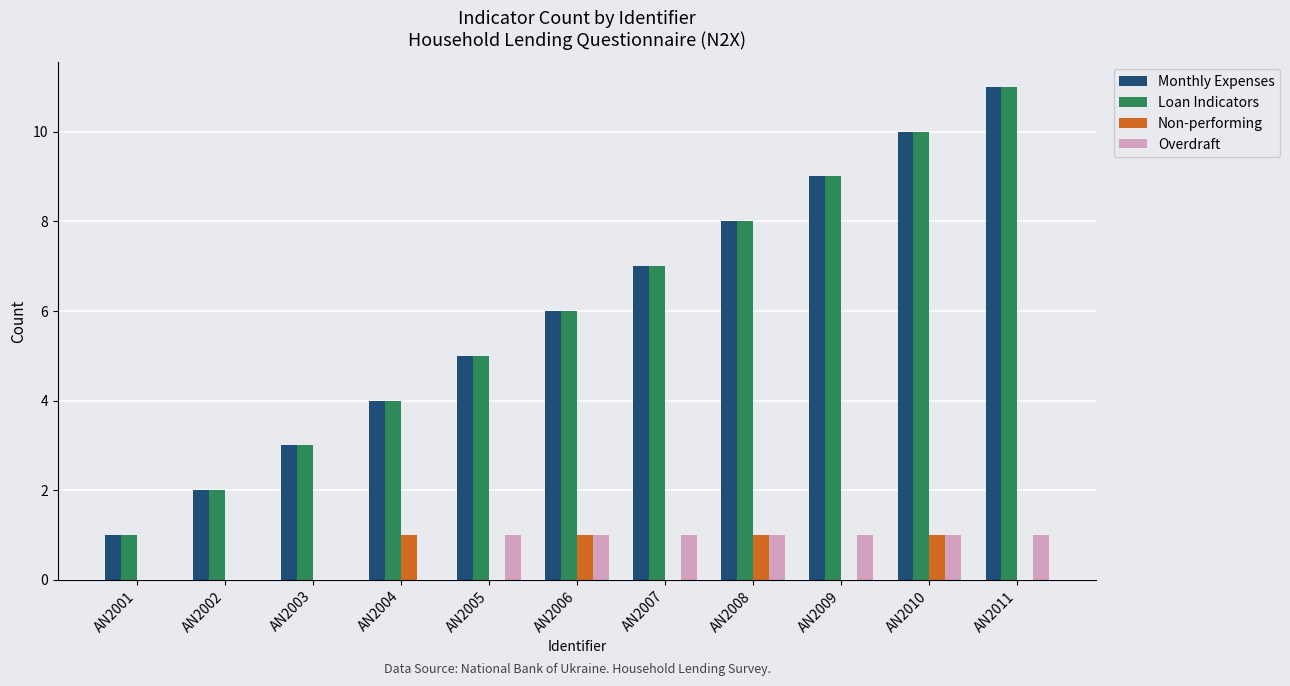

Is it true that Loan Indicators equals 2 at AN2004?

False